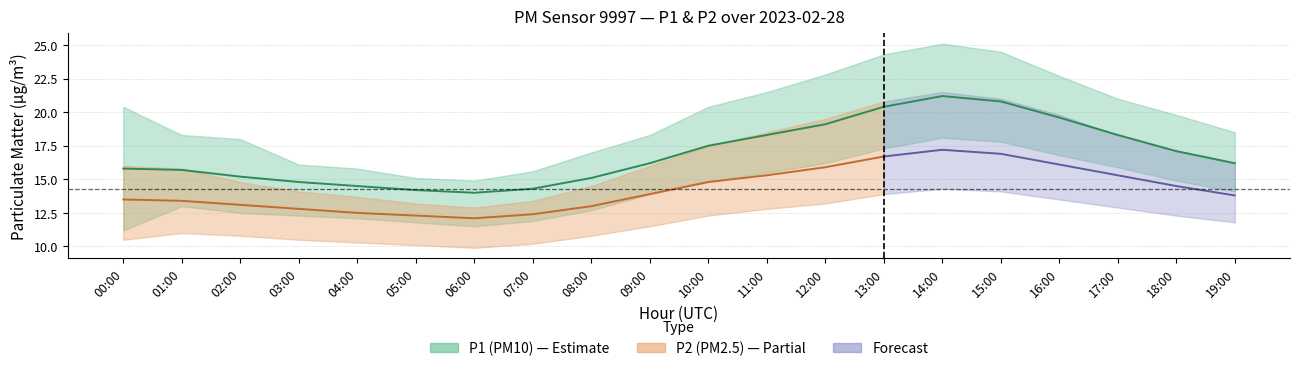

What is the spread (max minus min) of values at 07:00?

5.4